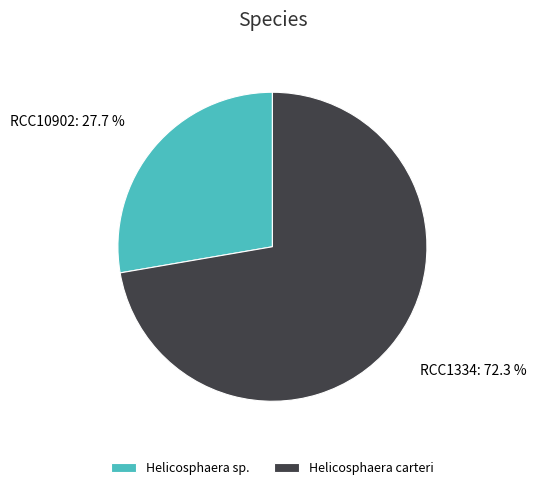

Combined, what portion of the pie is Helicosphaera carteri and Helicosphaera sp.?

100.0%